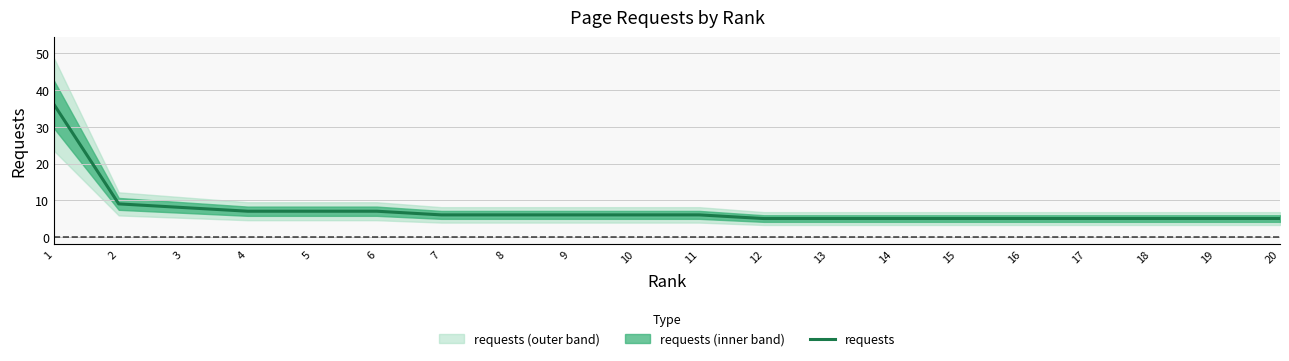

What is the value of the 13th point from the left?

5